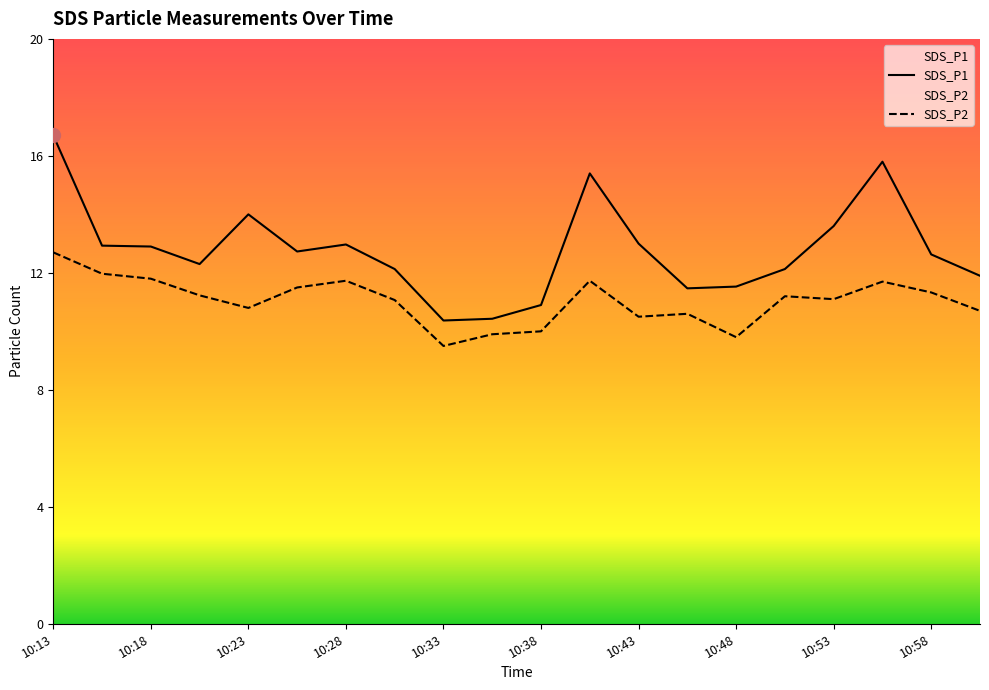

What is the approximate value of SDS_P2 at 11:01?

10.7